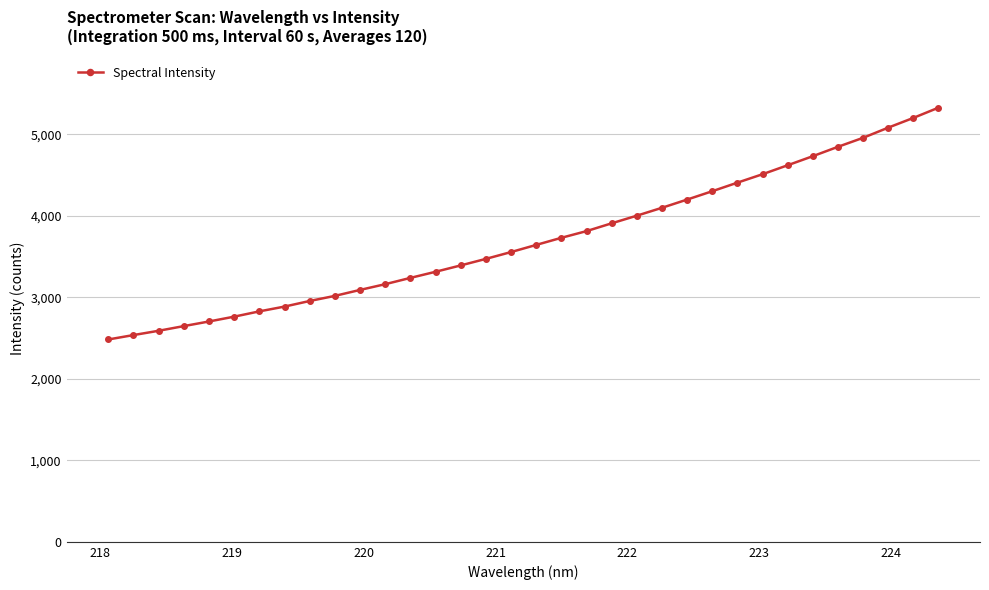

What is the smallest value displayed?

2481.8